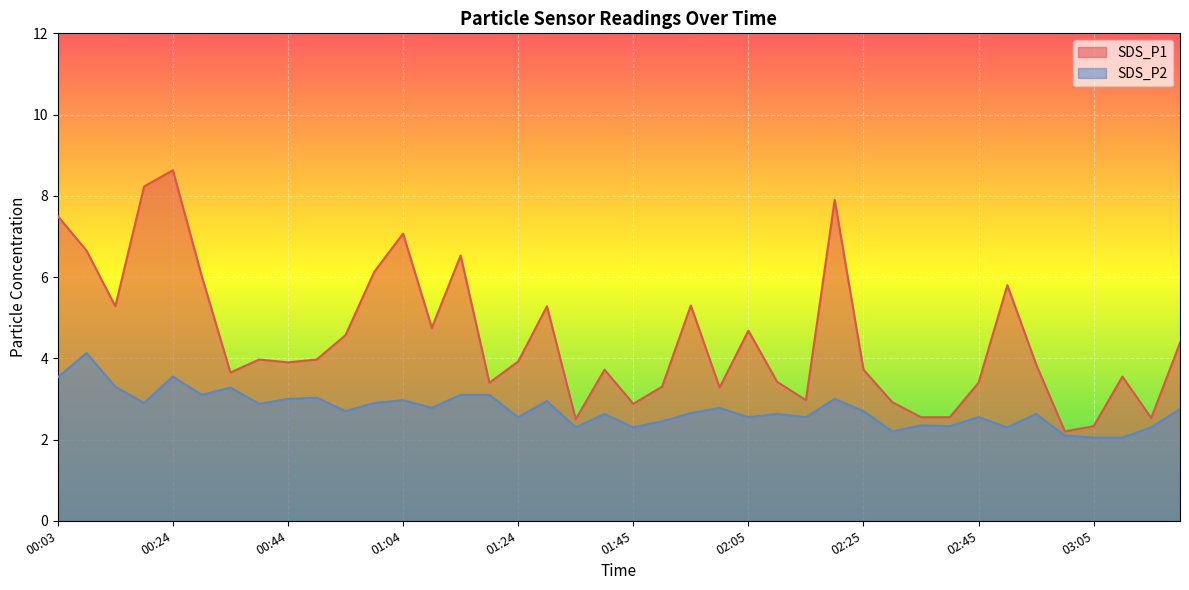

What is the label of the 36th point from the left?

03:00